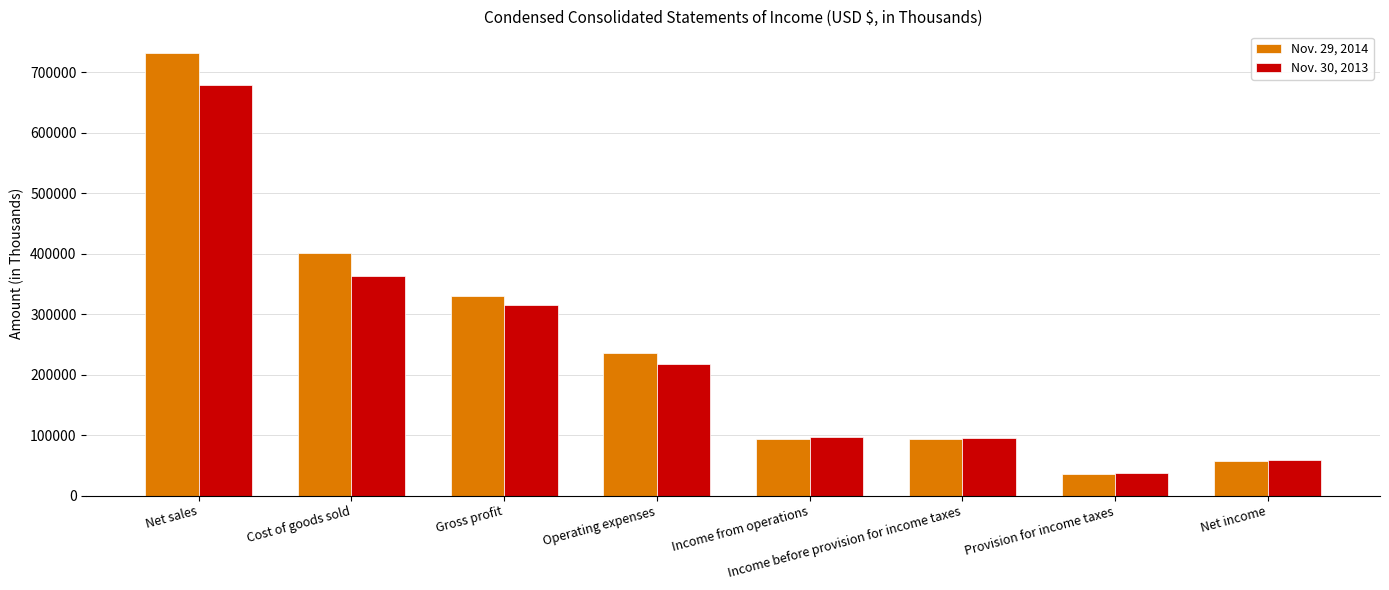

List the series in order of their peak value, lowest first.

Nov. 30, 2013, Nov. 29, 2014